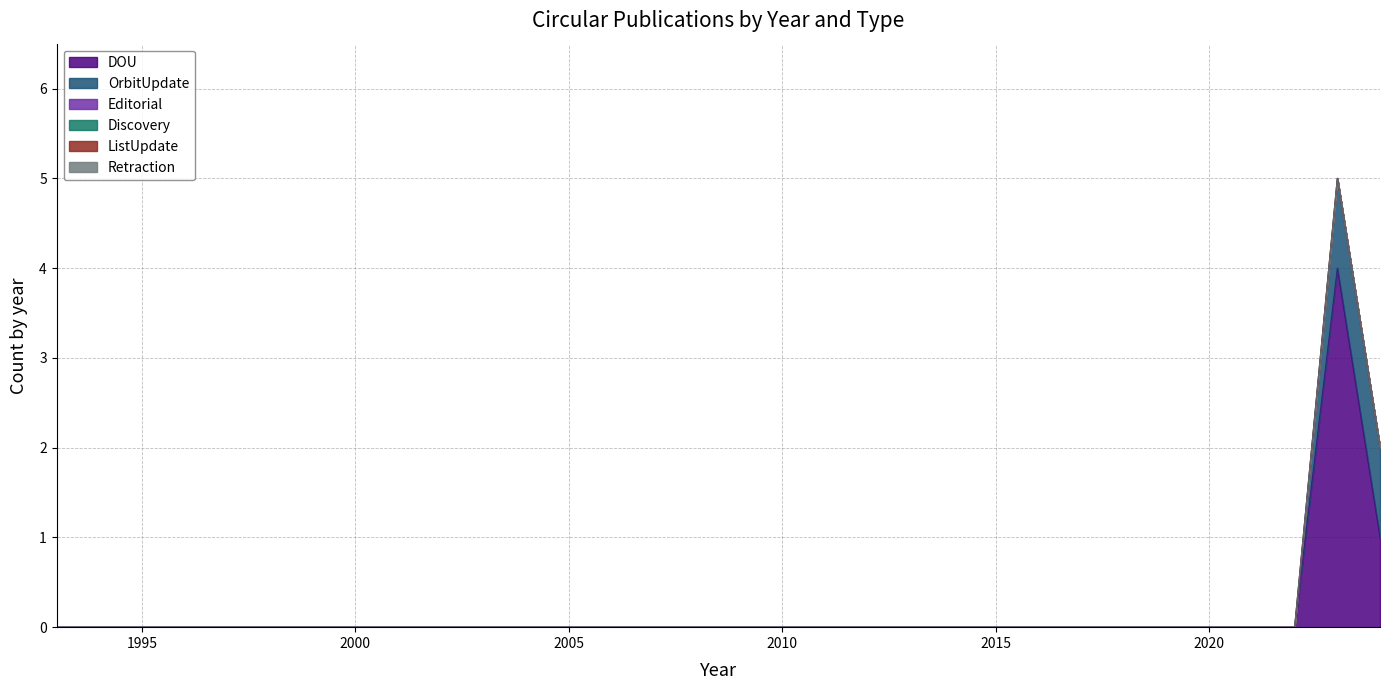

Between 2016 and 1999, which is larger?

2016